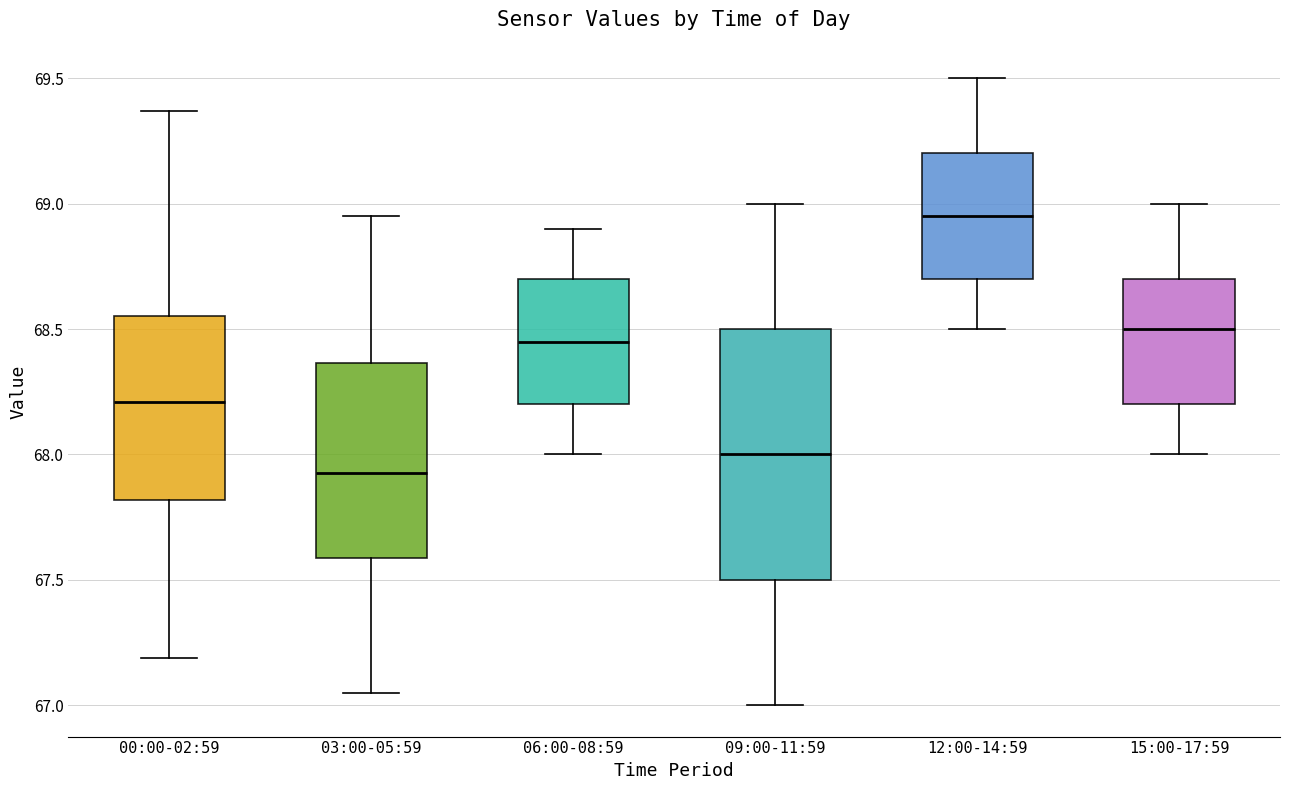

Where does the upper whisker of the box for 06:00-08:59 end on the y-axis? The values are not printed on the chart, so give them approximately, as read against the axis.

68.90